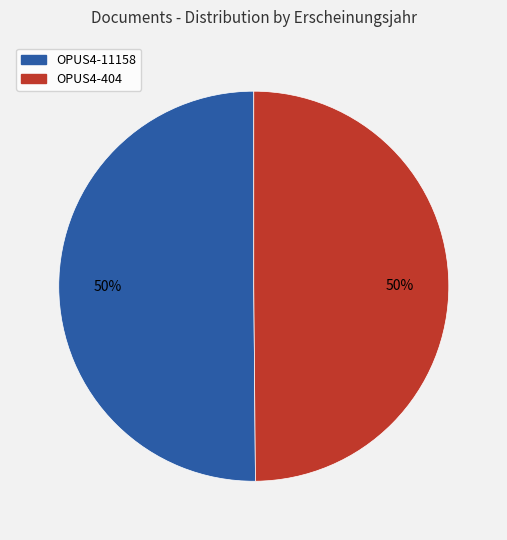

Count the number of slices in the pie.

2